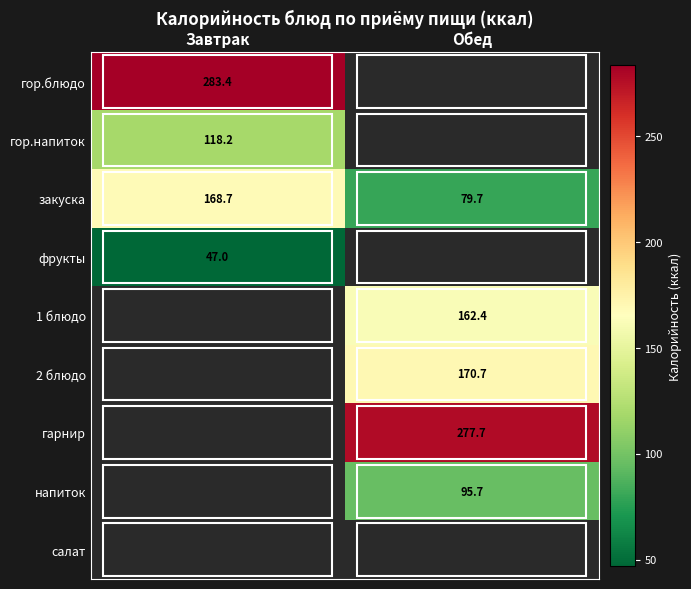

At how many categories does at least one series exceed 260?

2